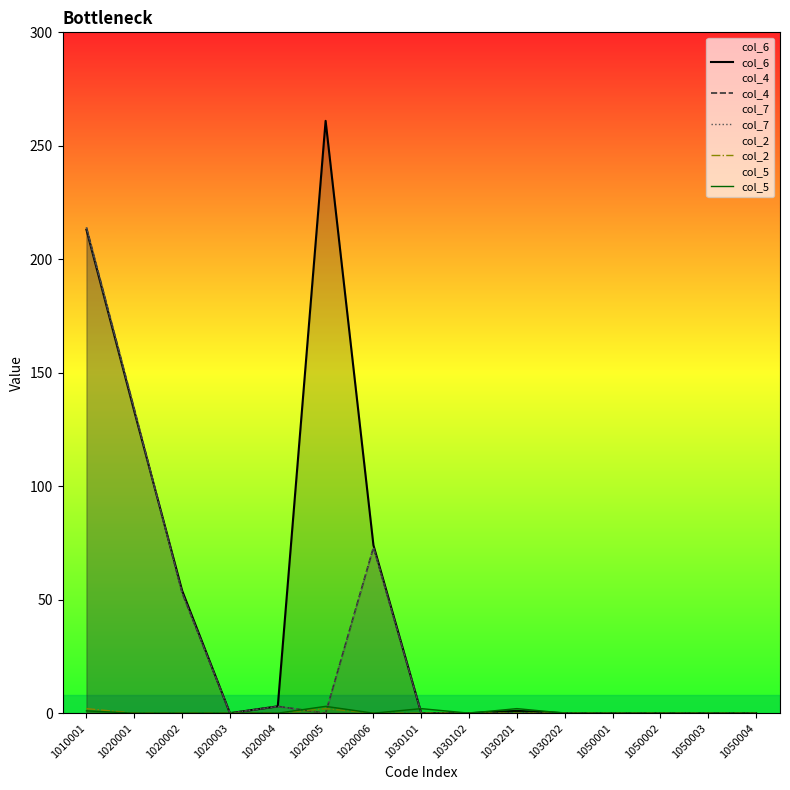

The value of col_7 at 1050004 is 0. True or false?

True